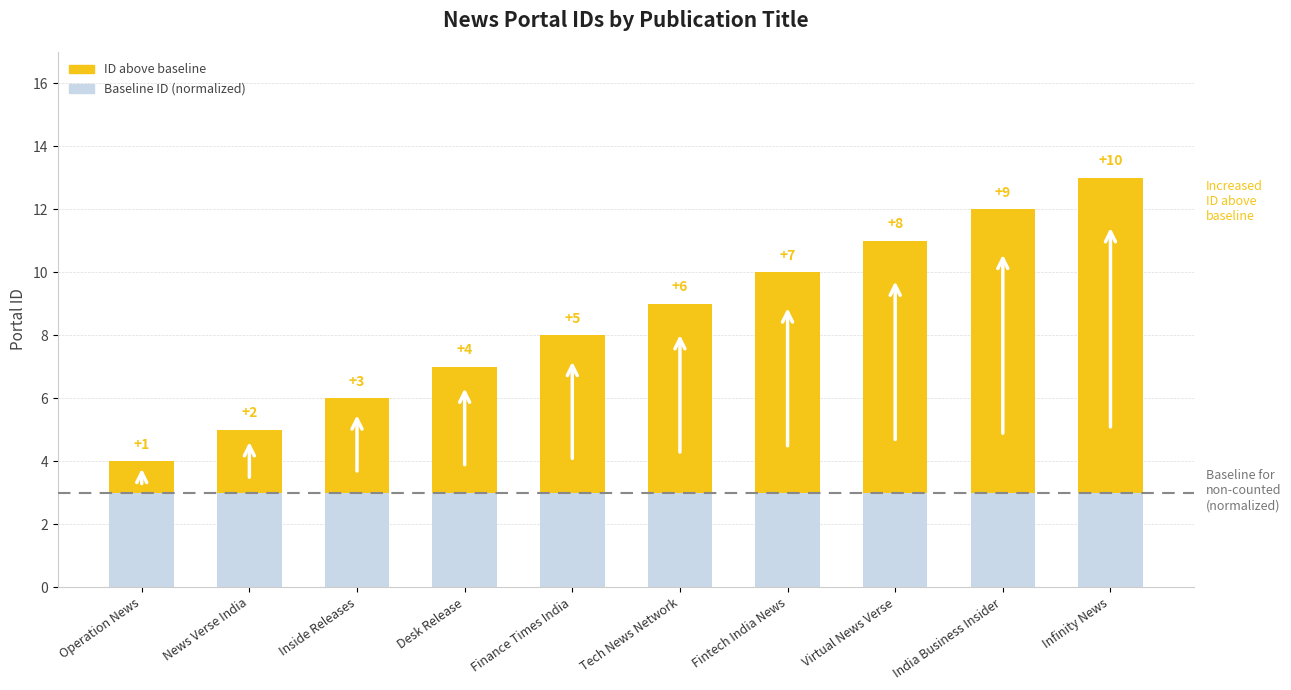

At which category is the sum across all series the highest?

Infinity News